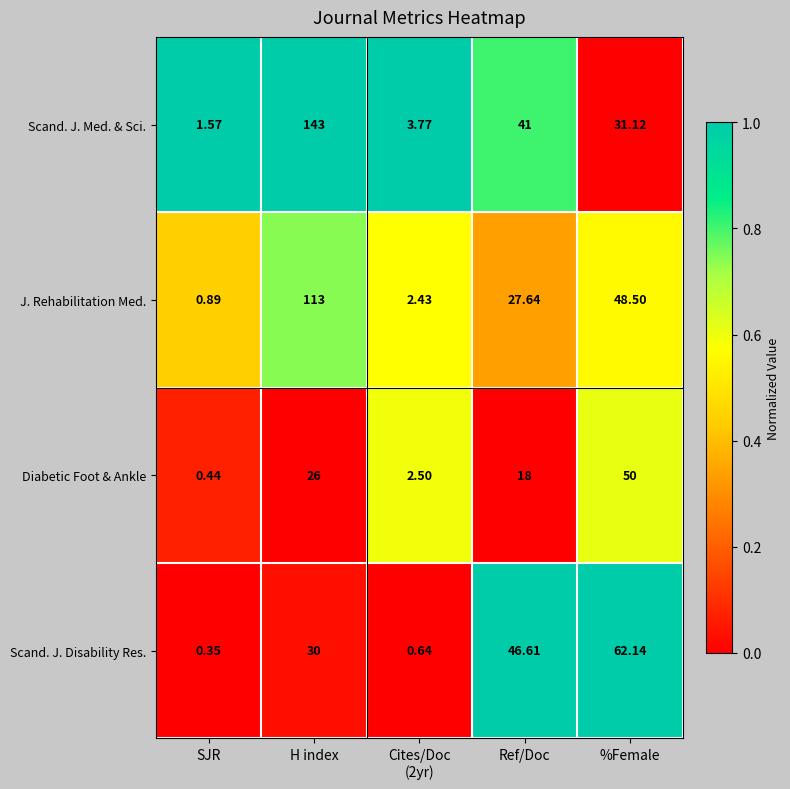

List the series in order of their overall mean, highest first.

Scand. J. Med. & Sci., J. Rehabilitation Med., Scand. J. Disability Res., Diabetic Foot & Ankle